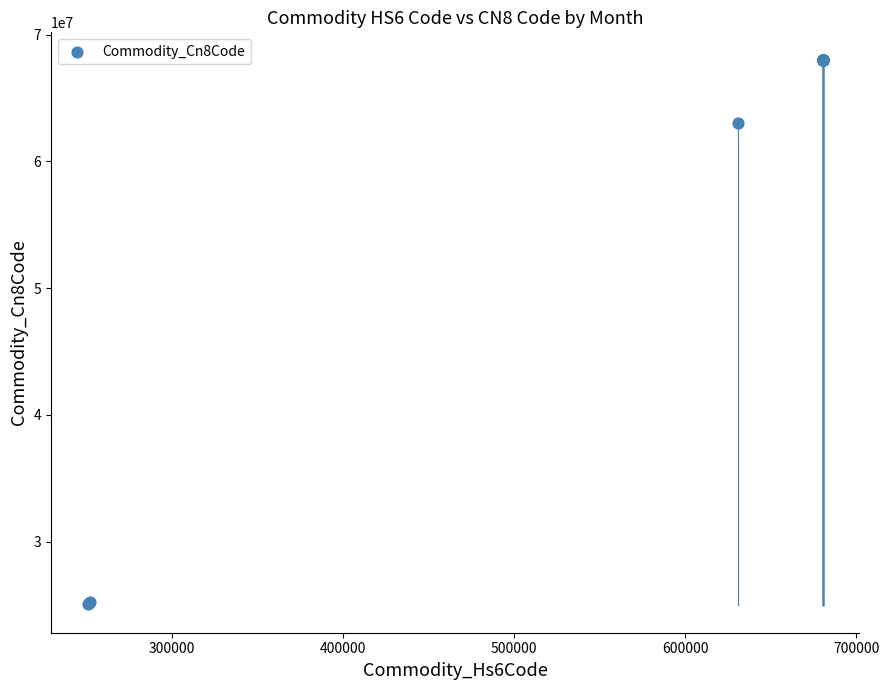

What Y value in the scatter plot is closest to 46545545?

63052000